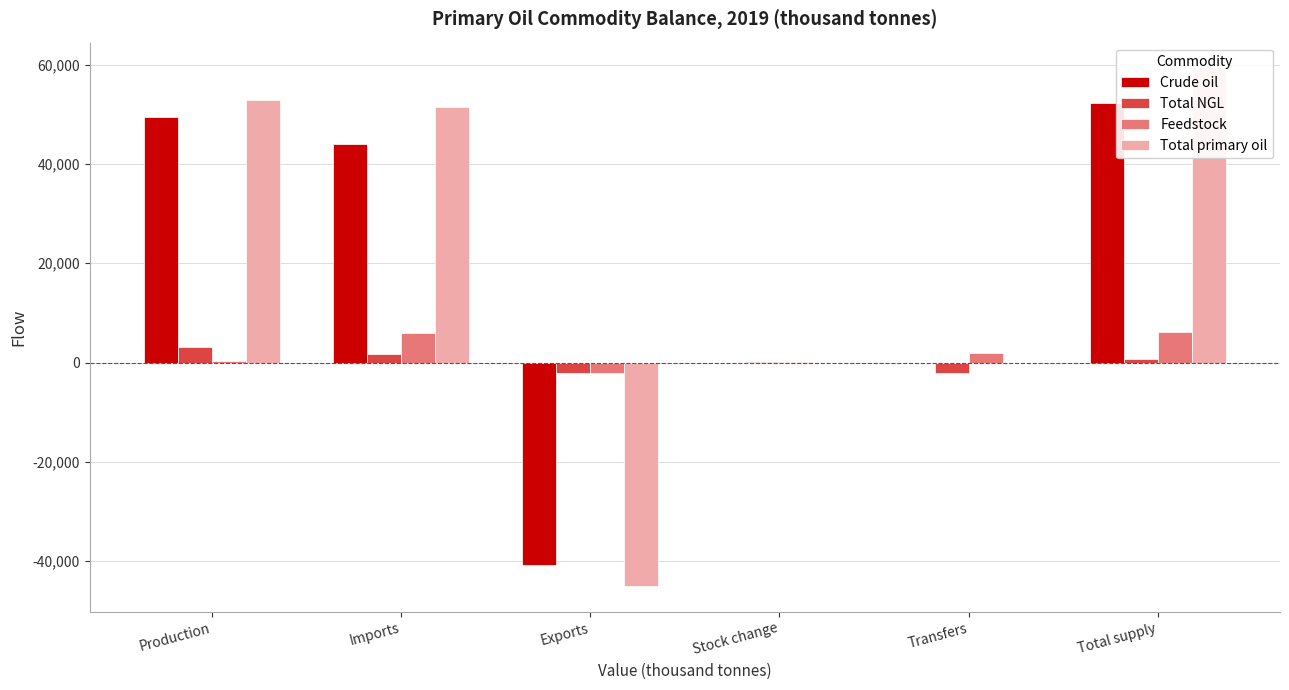

Reading right to left, transcribe all the data shown in this chart.

Crude oil: Total supply=52300.9	Transfers=0.0	Stock change=-179.0	Exports=-40826.9	Imports=43962.7	Production=49344.1
Total NGL: Total supply=735.1	Transfers=-2064.4	Stock change=20.2	Exports=-2015.7	Imports=1650.6	Production=3144.3
Feedstock: Total supply=6175.0	Transfers=1900.5	Stock change=67.9	Exports=-2096.7	Imports=5935.6	Production=367.8
Total primary oil: Total supply=59211.0	Transfers=-163.8	Stock change=-90.9	Exports=-44939.4	Imports=51548.9	Production=52856.2